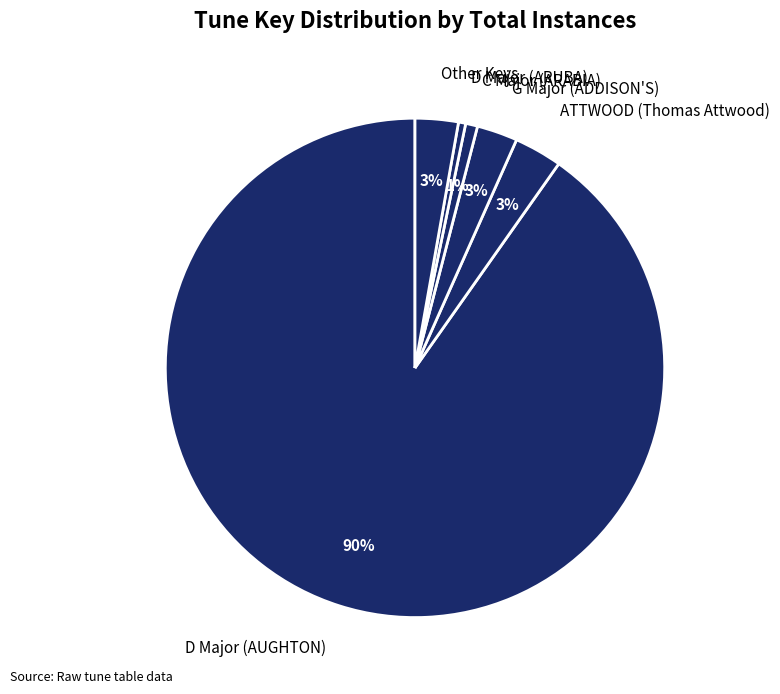

Which category has the biggest portion of the pie?

D Major (AUGHTON)